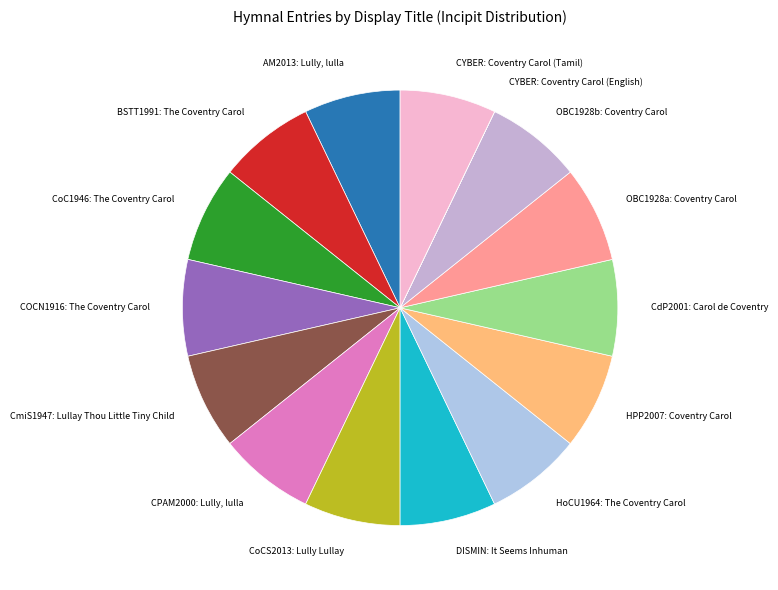

The CYBER: Coventry Carol (Tamil) slice represents 7% of the pie. True or false?

True